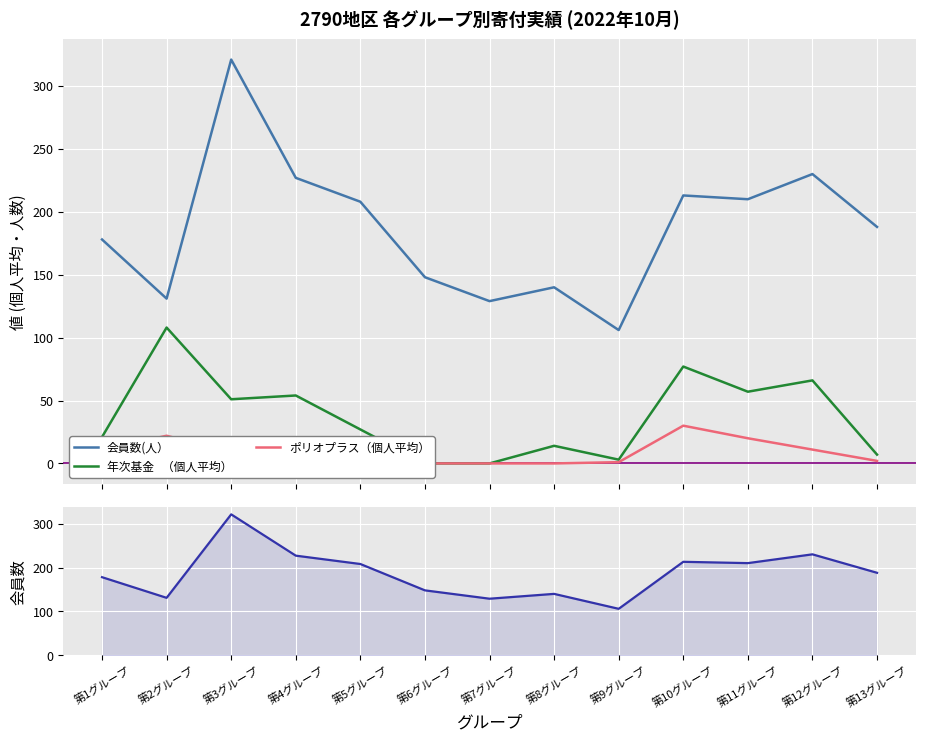

The value of 会員数(人） at 第3グループ is 321. True or false?

True